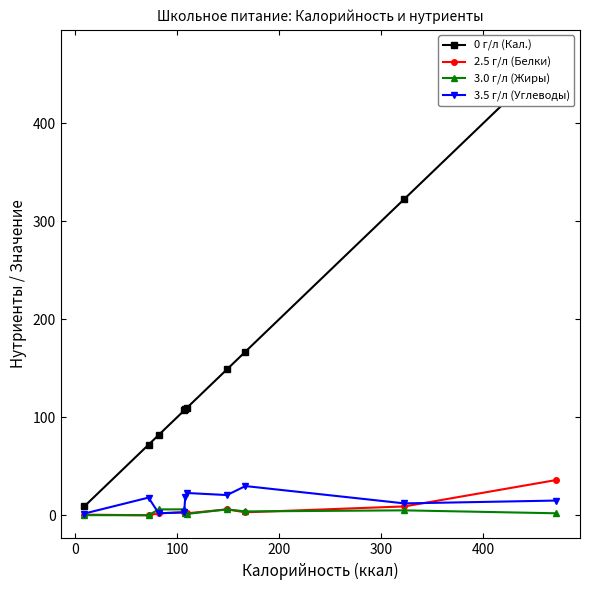

What is the value of the 2.5 г/л (Белки) point at the 10th from the left?

36.0